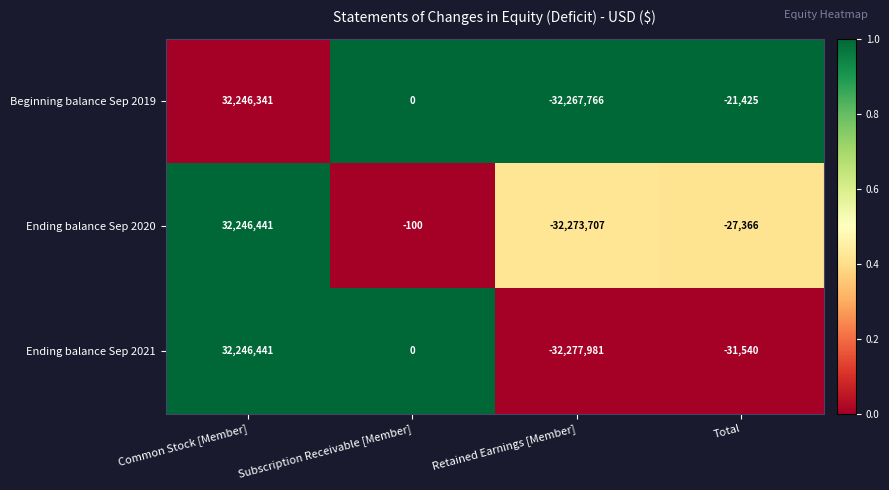

Which series has the largest range (max minus min)?

Ending balance Sep 2021